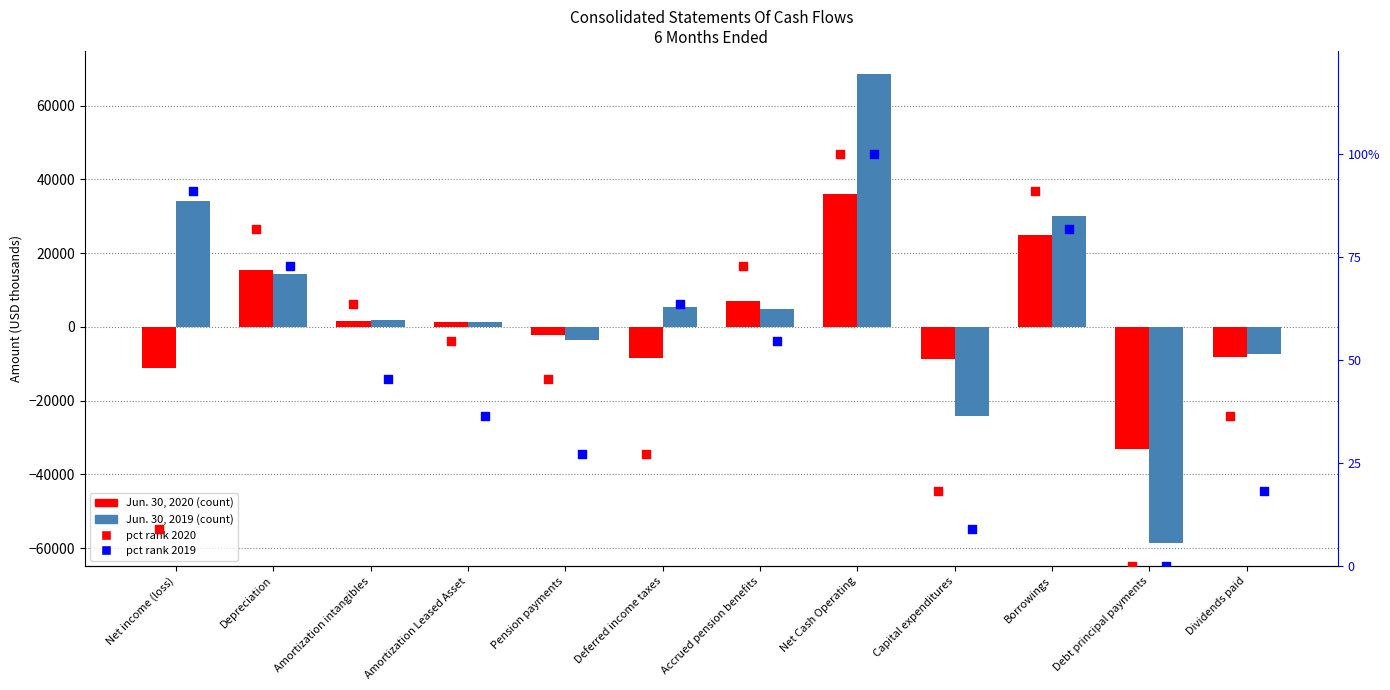

At how many categories does at least one series exceed -38272?

12